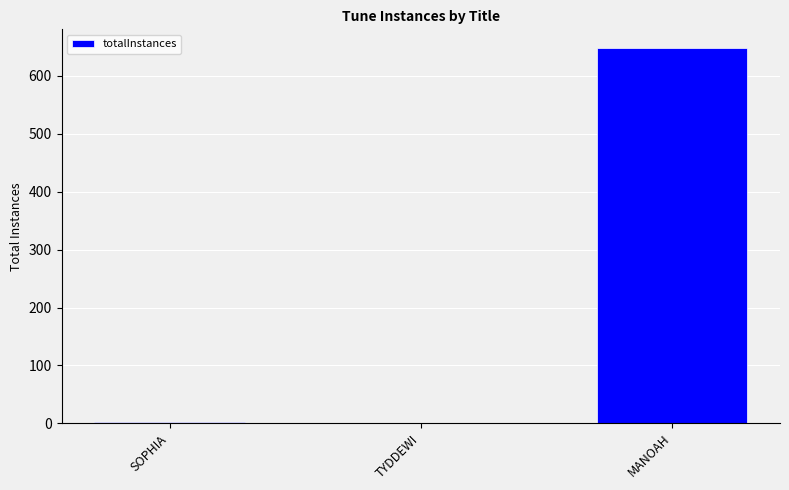

How many series are shown in this chart?

1